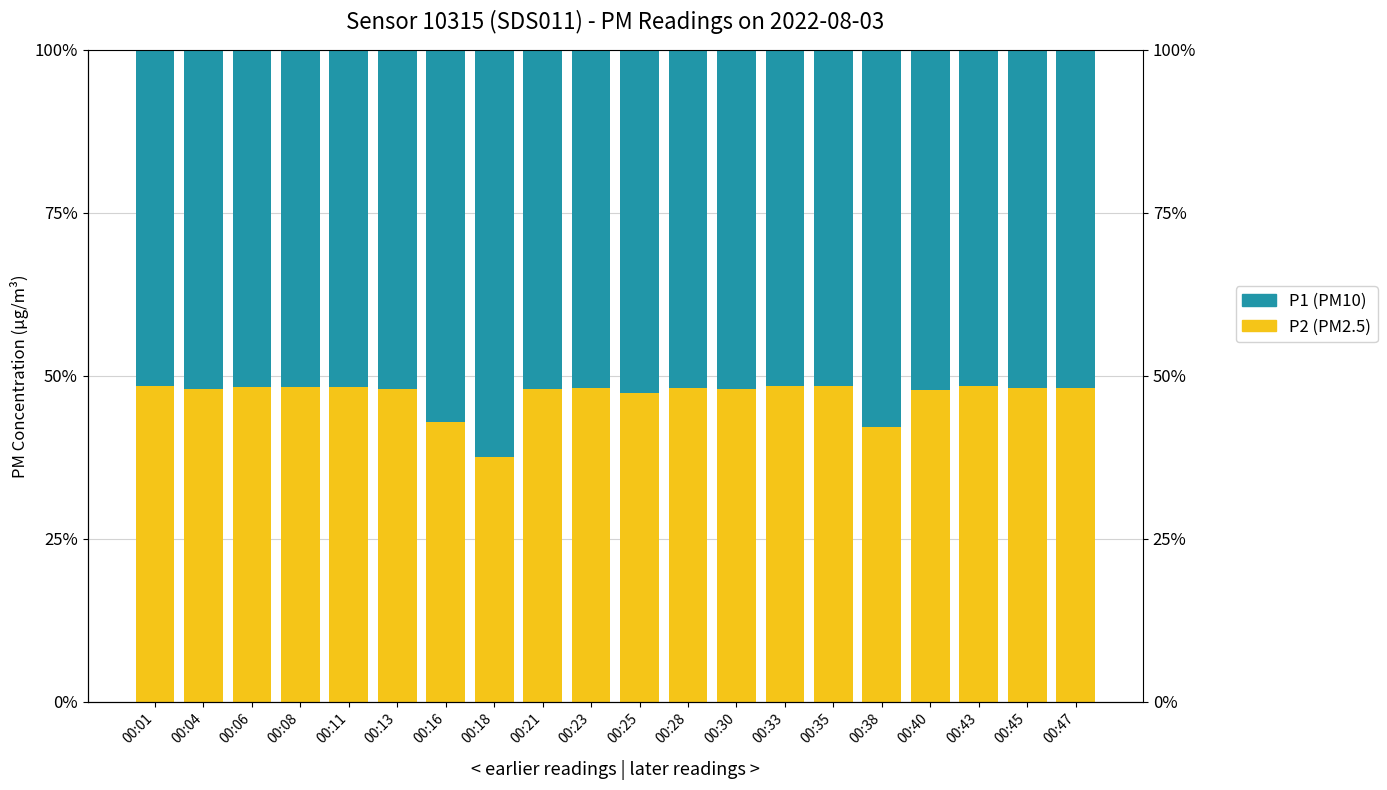

Rank the series by their maximum value, from highest to lowest.

P1, P2